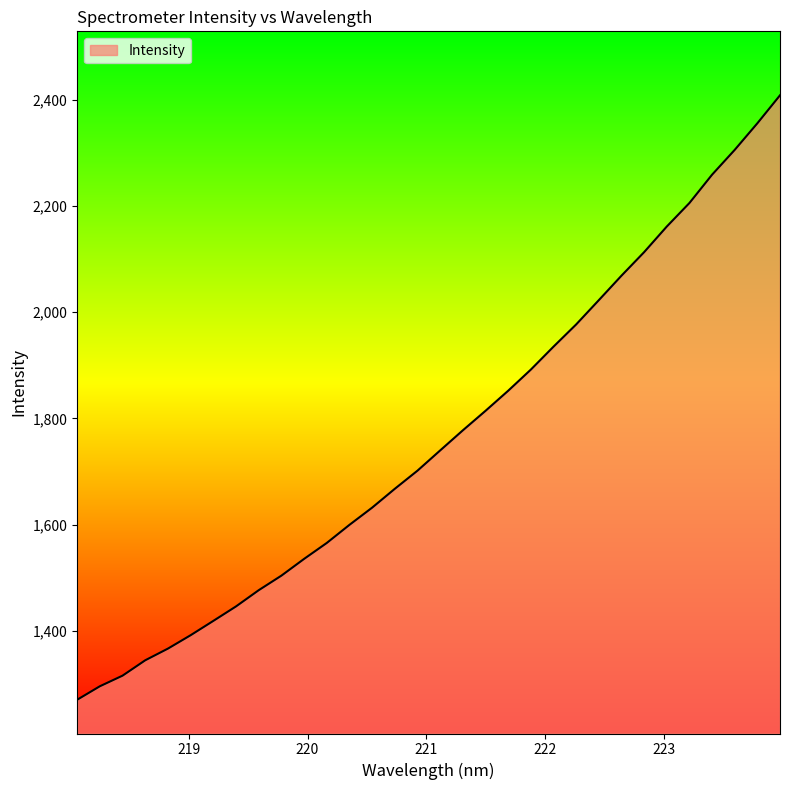

Does the chart have visible grid lines?

No